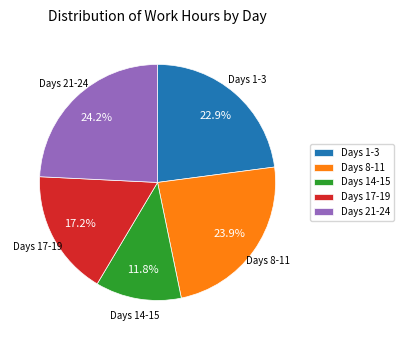

What is the ratio of the value at Days 21-24 to the value at Days 14-15?

2.1